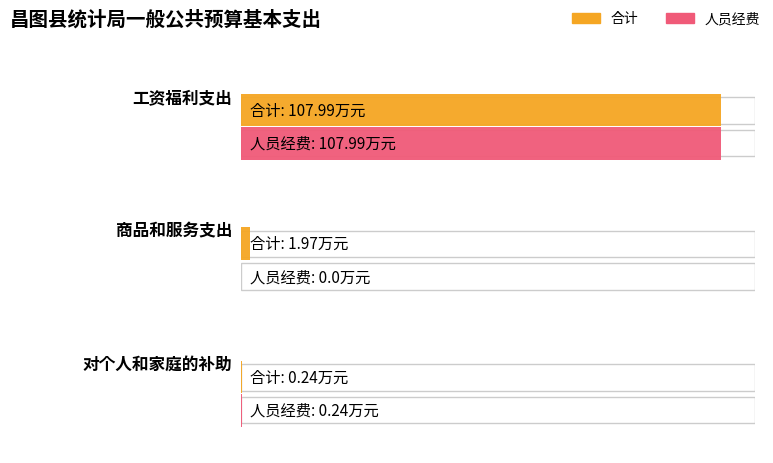

How many positive values does the 人员经费 series have?

2